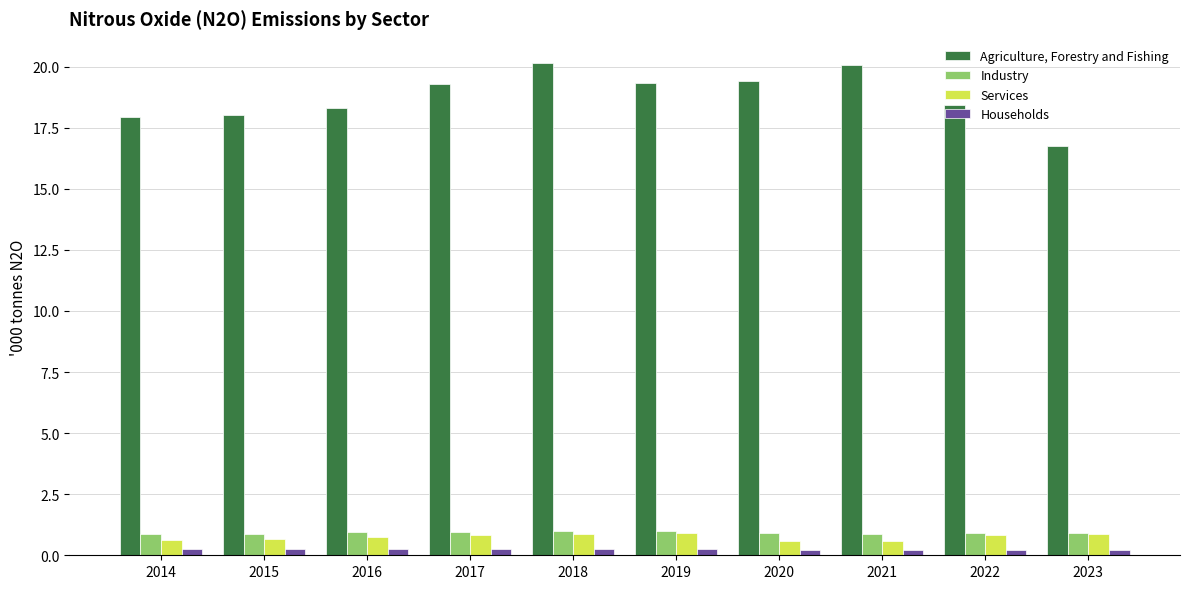

What is the sum of the Households values at 2015 and 2016?

0.5